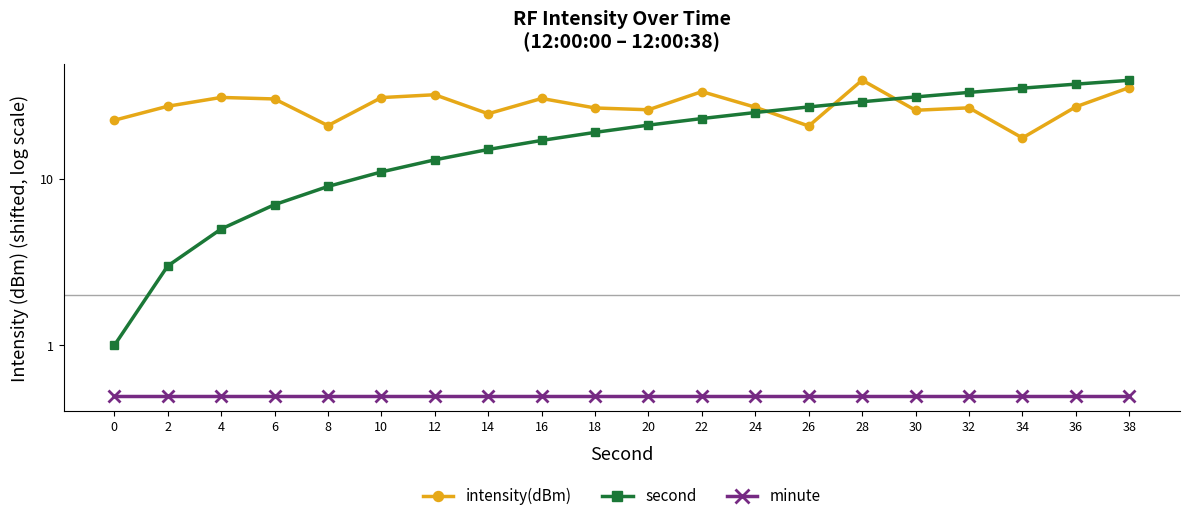

How many values in the intensity(dBm) series exceed 27?

10